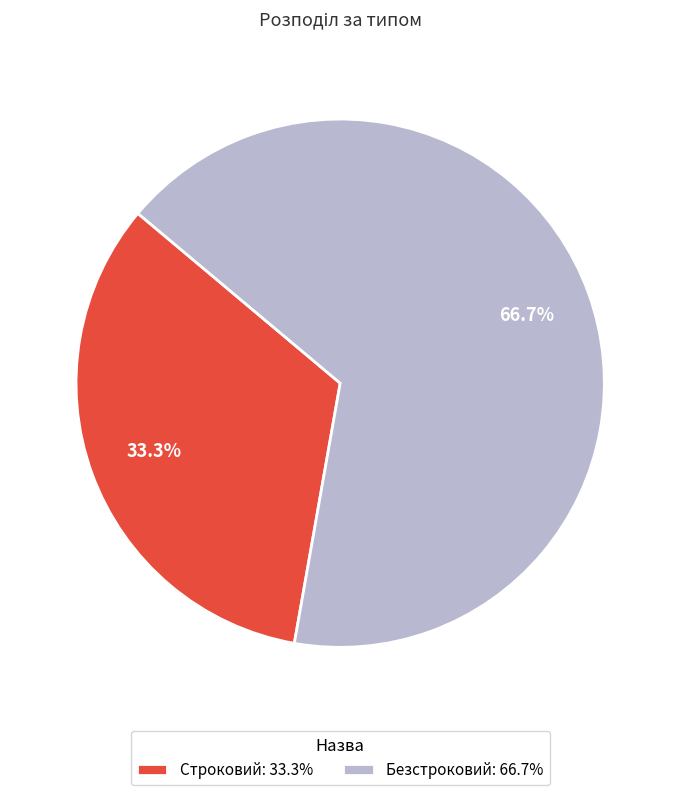

Is it true that Строковий is 33% of the pie?

True